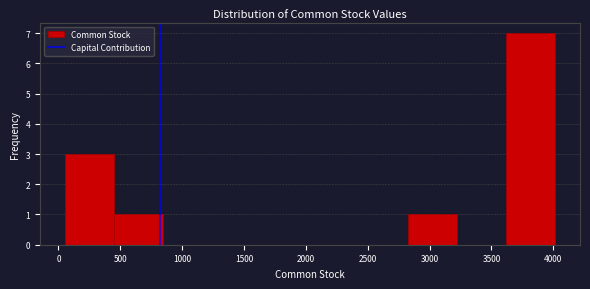

Reading left to right, transcribe this chart: for each bar, give the range it covers on the x-axis and its height. Neither the bar edges nor the heights are printed on the chart, so give them approximately, as read against the axes.

50 to 450: 3
450 to 850: 1
850 to 1250: 0
1250 to 1650: 0
1650 to 2050: 0
2050 to 2450: 0
2450 to 2850: 0
2850 to 3200: 1
3200 to 3600: 0
3600 to 4000: 7